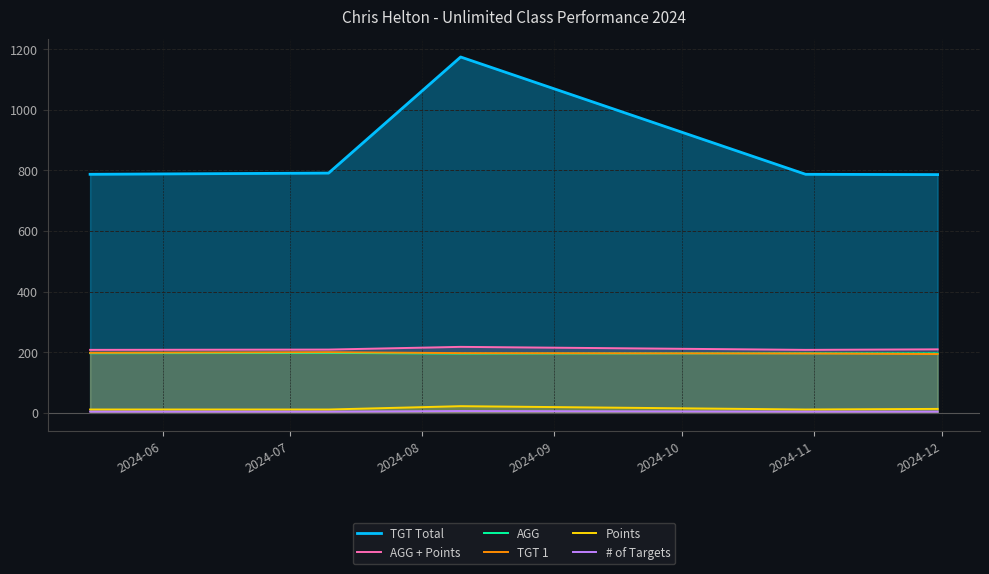

True or false: AGG and TGT Total cross at least once.

False